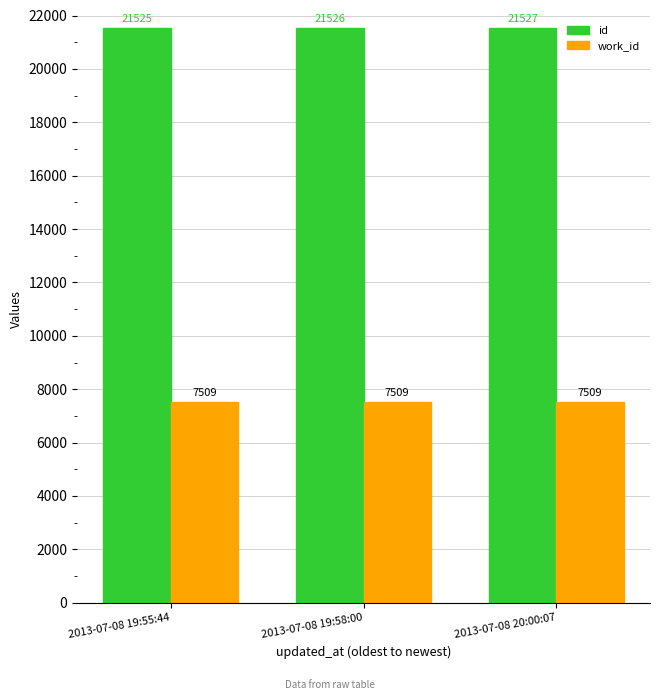

How many id values are between 21525 and 21527?

3